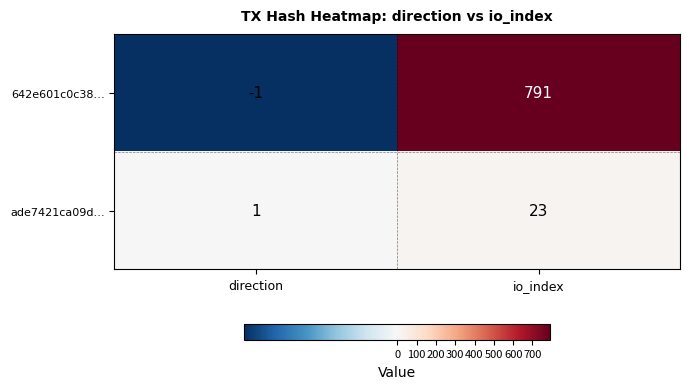

Reading right to left, what are all the values shown in this chart?

642e601c0c38…: 791	-1
ade7421ca09d…: 23	1